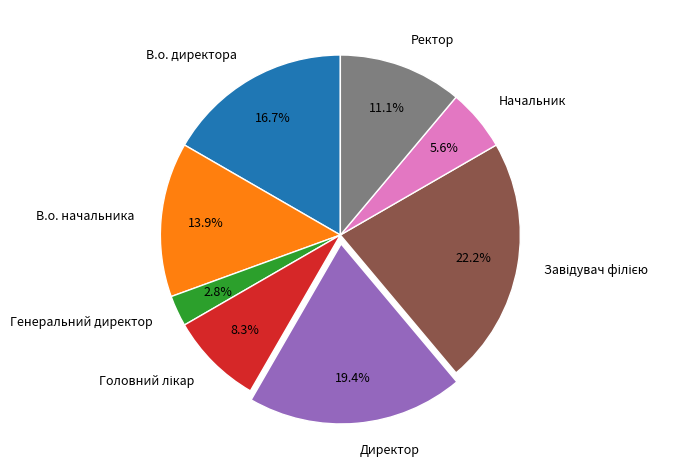

Do В.о. начальника and Директор together represent more than half of the pie?

No